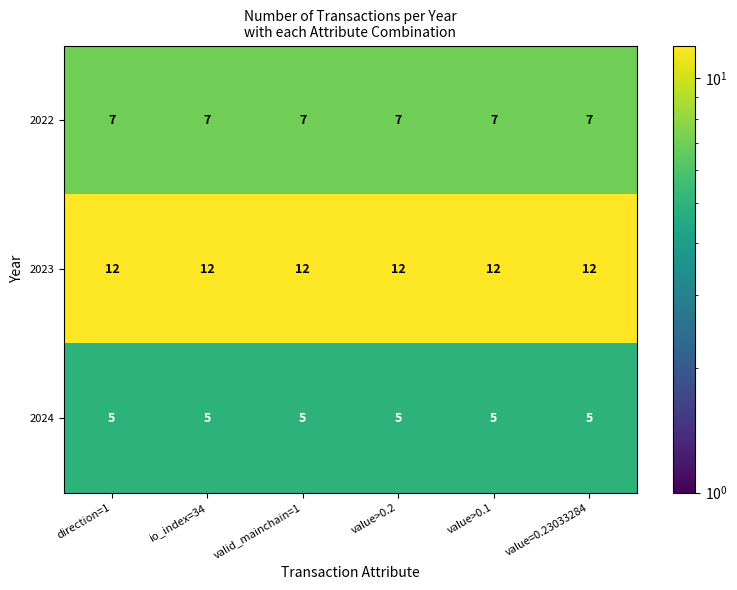

Rank the series by their maximum value, from lowest to highest.

2024, 2022, 2023